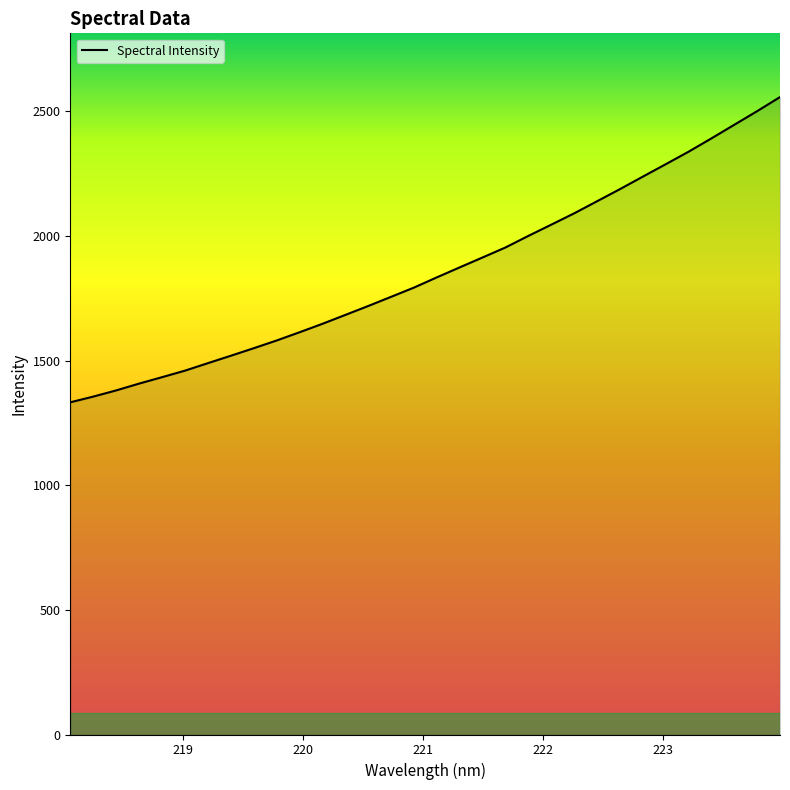

What is the greatest value displayed?

2557.8